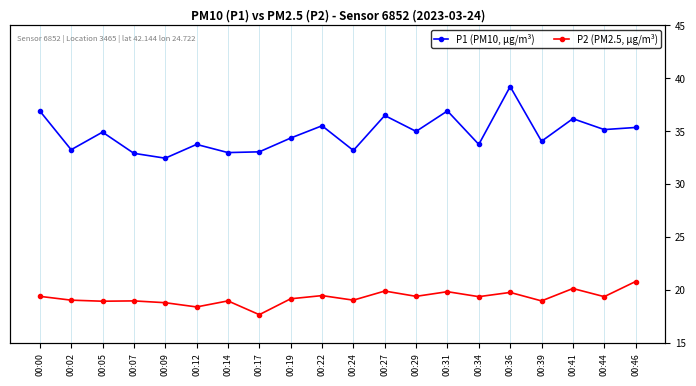

Reading right to left, transcribe all the data shown in this chart.

P1 (PM10, µg/m³): 00:46=35.4	00:44=35.2	00:41=36.2	00:39=34.1	00:36=39.2	00:34=33.8	00:31=36.9	00:29=35.0	00:27=36.5	00:24=33.2	00:22=35.5	00:19=34.4	00:17=33.1	00:14=33.0	00:12=33.8	00:09=32.5	00:07=32.9	00:05=34.9	00:02=33.3	00:00=36.9
P2 (PM2.5, µg/m³): 00:46=20.8	00:44=19.4	00:41=20.2	00:39=19.0	00:36=19.8	00:34=19.4	00:31=19.9	00:29=19.4	00:27=19.9	00:24=19.1	00:22=19.5	00:19=19.2	00:17=17.7	00:14=19.0	00:12=18.4	00:09=18.8	00:07=19.0	00:05=19.0	00:02=19.1	00:00=19.4